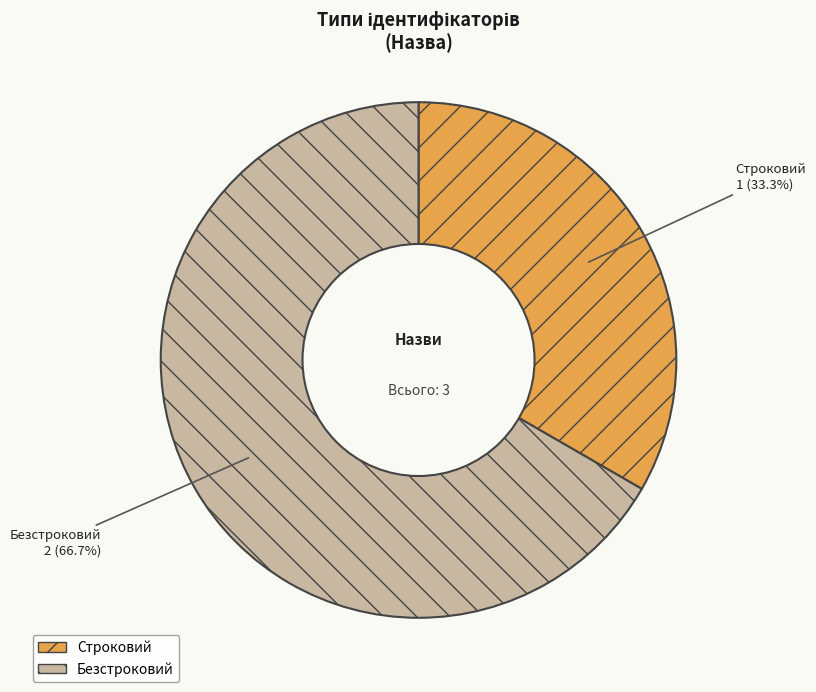

What percentage is the Строковий slice, to the nearest percent?

33%